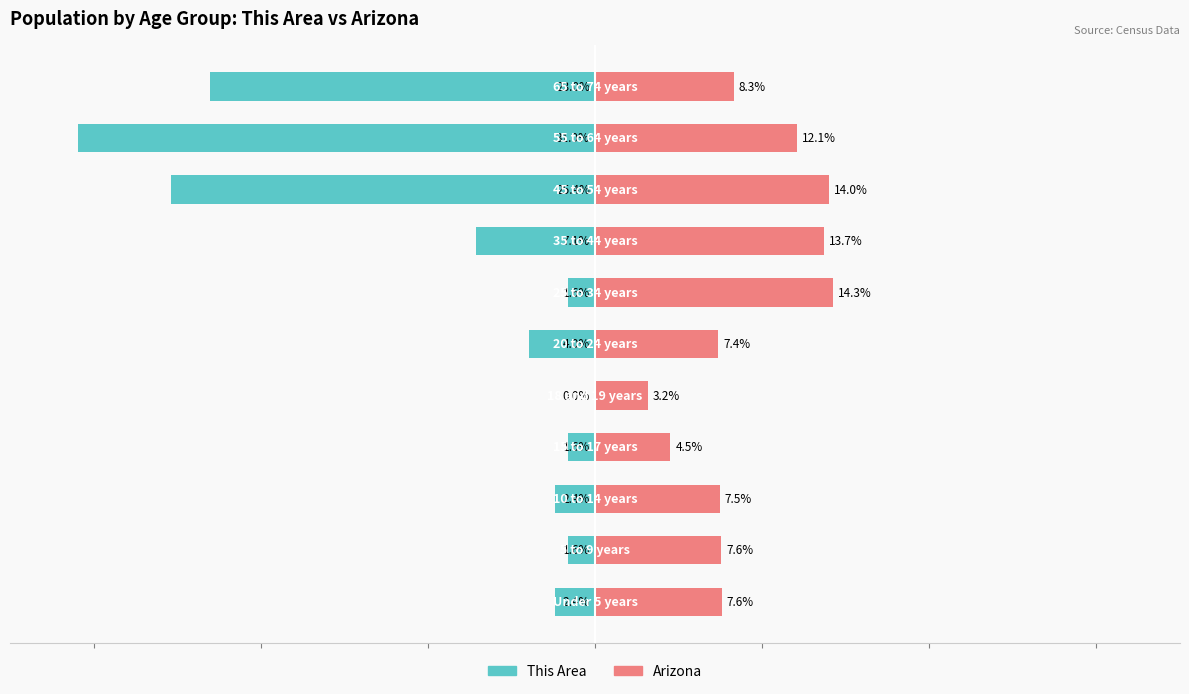

Reading left to right, what are all the values shown in this chart?

This Area: -2.4	-1.6	-2.4	-1.6	0.0	-4.0	-1.6	-7.1	-25.4	-31.0	-23.0
Arizona: 7.6	7.6	7.5	4.5	3.2	7.4	14.3	13.7	14.0	12.1	8.3